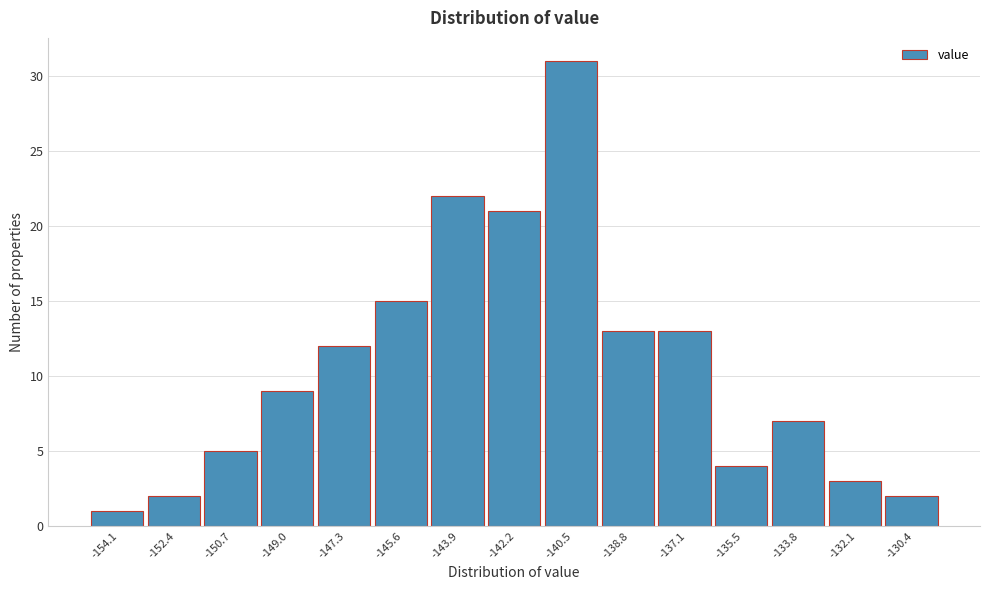

Reading left to right, list every bar in this chart as the range it spans on the x-axis followed by its height. Neither the bar edges nor the heights are printed on the chart, so give them approximately, as read against the axes.

-155.0 to -153.2: 1
-153.2 to -151.6: 2
-151.6 to -149.8: 5
-149.8 to -148.2: 9
-148.2 to -146.4: 12
-146.4 to -144.8: 15
-144.8 to -143.0: 22
-143.0 to -141.4: 21
-141.4 to -139.6: 31
-139.6 to -138.0: 13
-138.0 to -136.4: 13
-136.4 to -134.6: 4
-134.6 to -133.0: 7
-133.0 to -131.2: 3
-131.2 to -129.6: 2